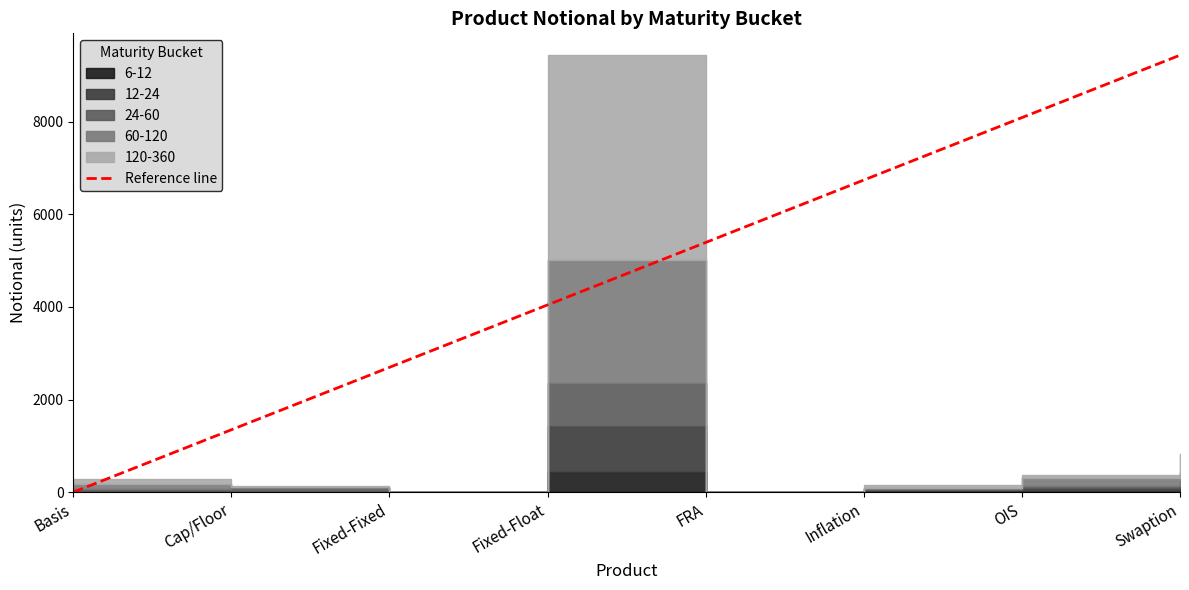

What is the greatest value displayed?

9436